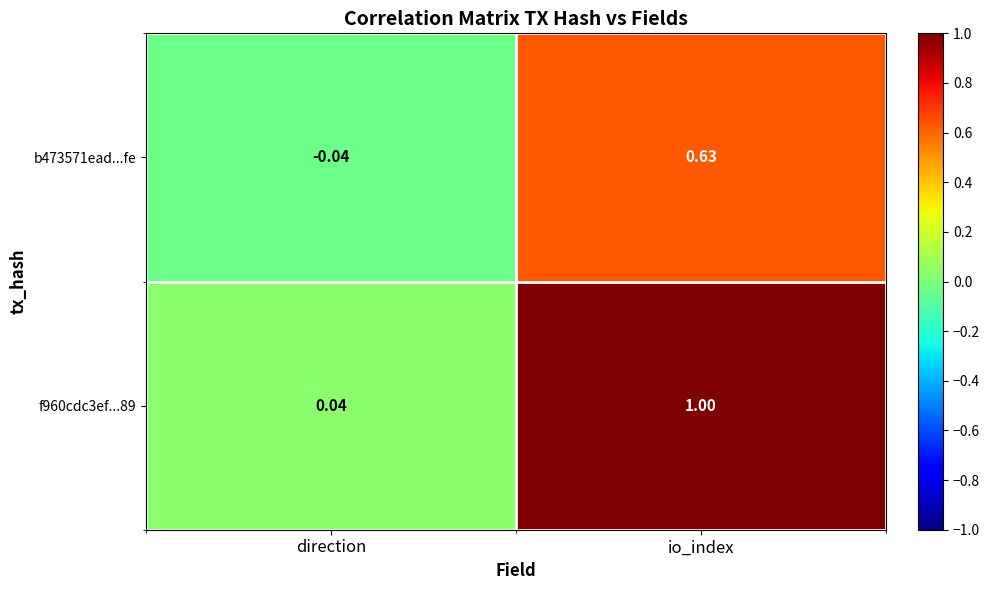

List the labels in order of f960cdc3ef...89 value, smallest first.

direction, io_index